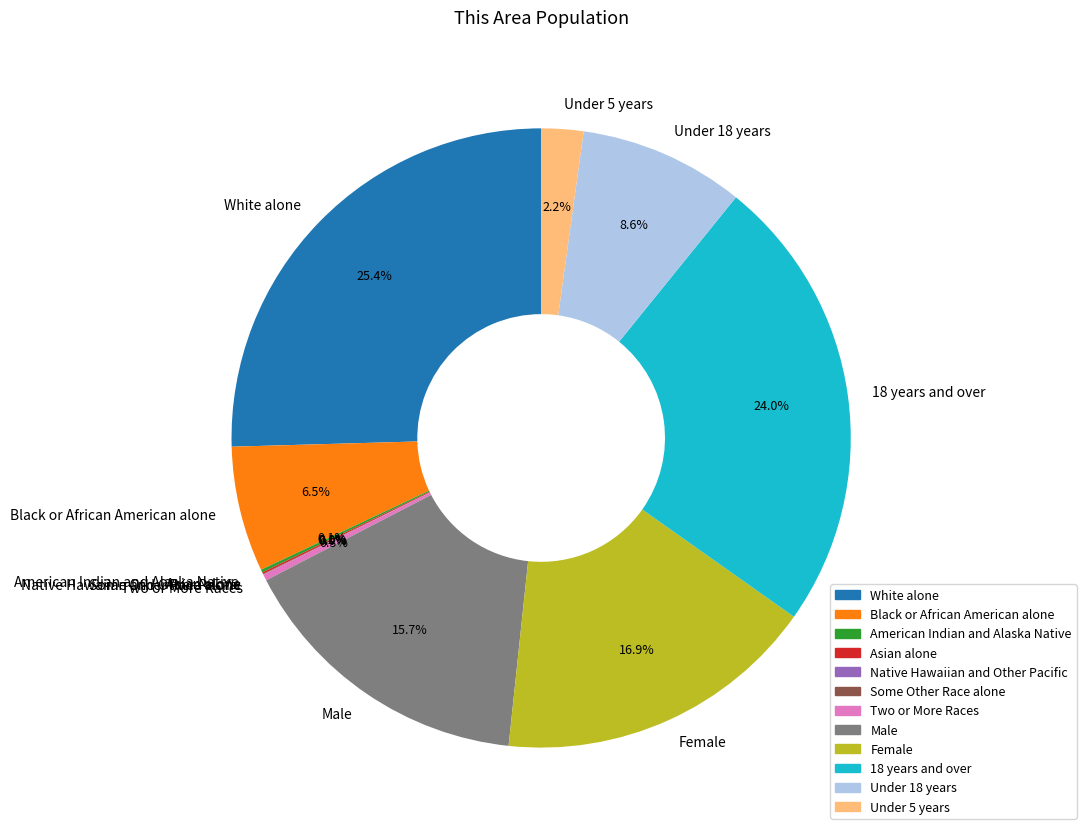

Is there any slice that represents more than half of the pie?

No